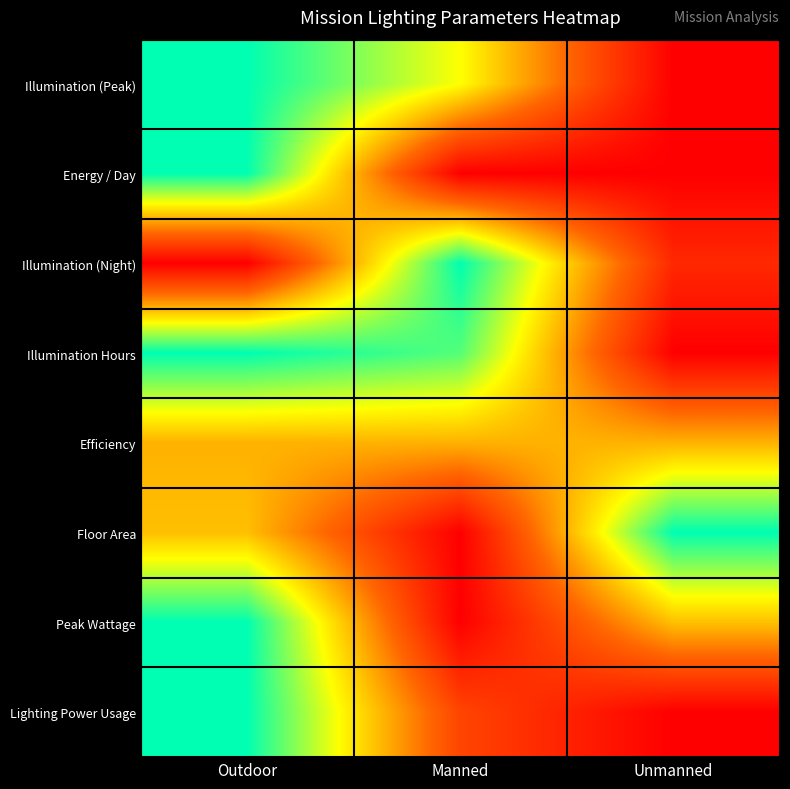

How many series are shown in this chart?

8